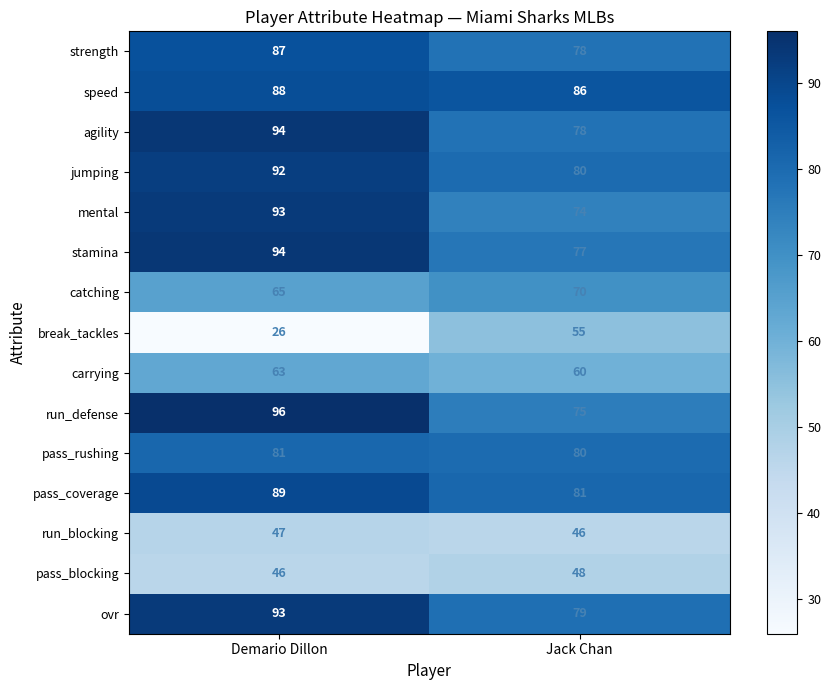

At which category does the chart reach its peak across all series?

Demario Dillon